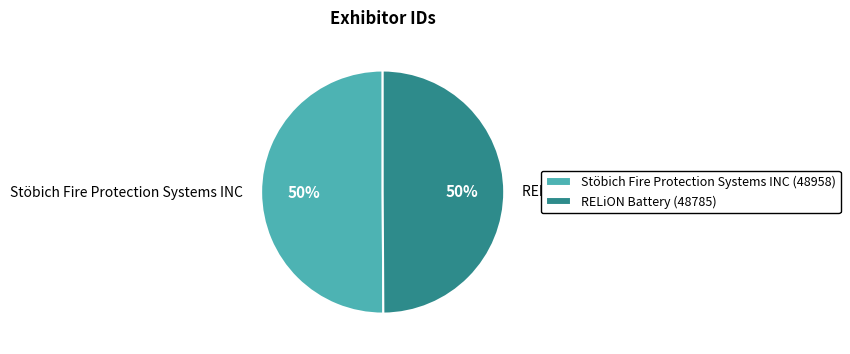

Is it true that RELiON Battery is 50% of the pie?

True